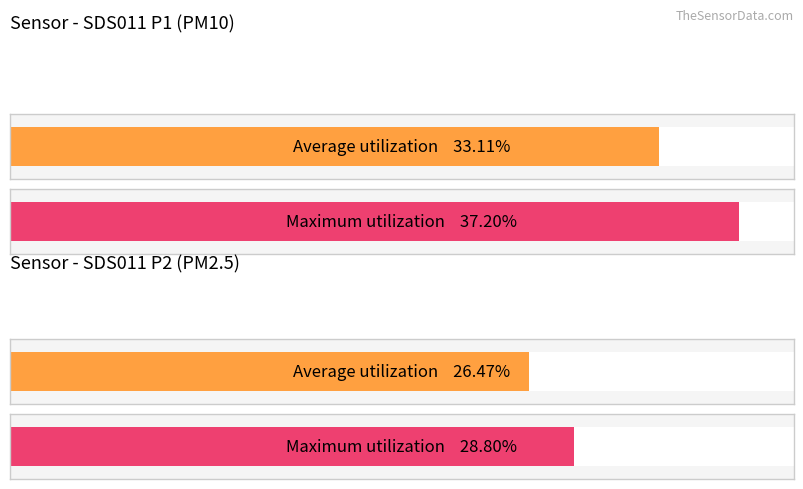

True or false: SDS_P2 has a value of 37.7 at 00:26.

False